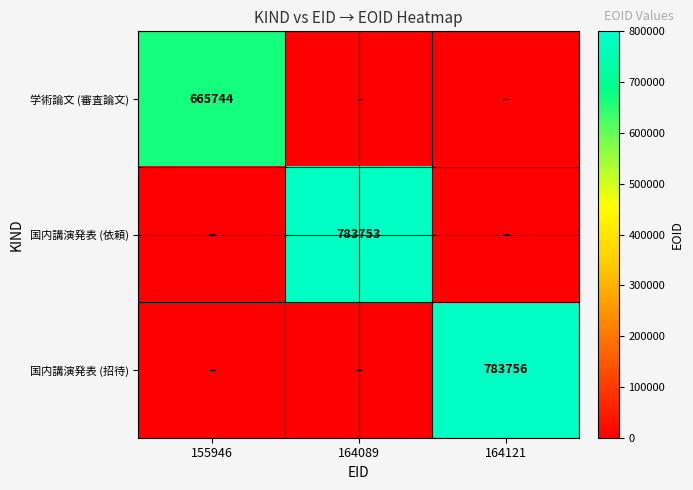

The 国内講演発表 (依頼) series shows 783753 at 164089. True or false?

True